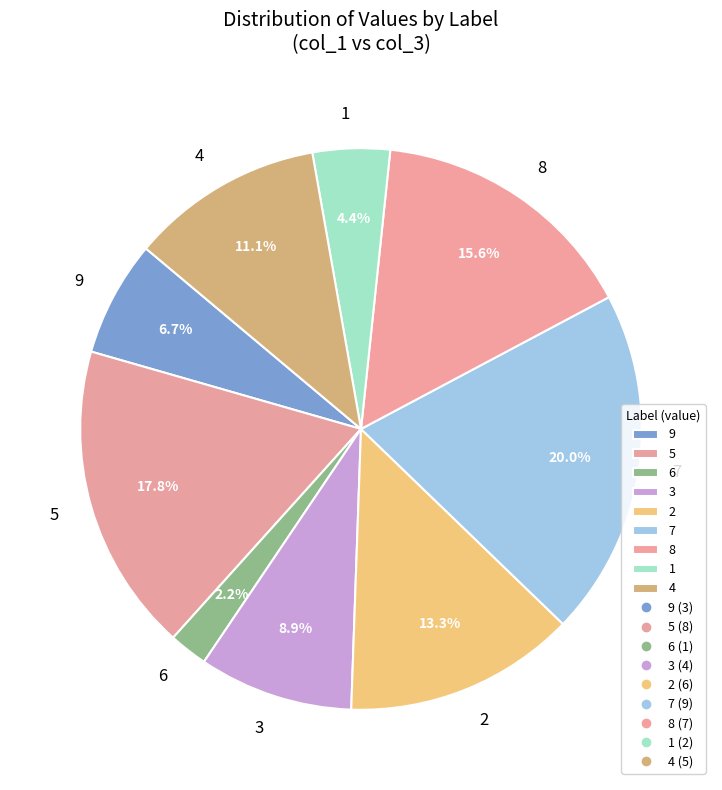

Does 9 represent more than half of the total?

No